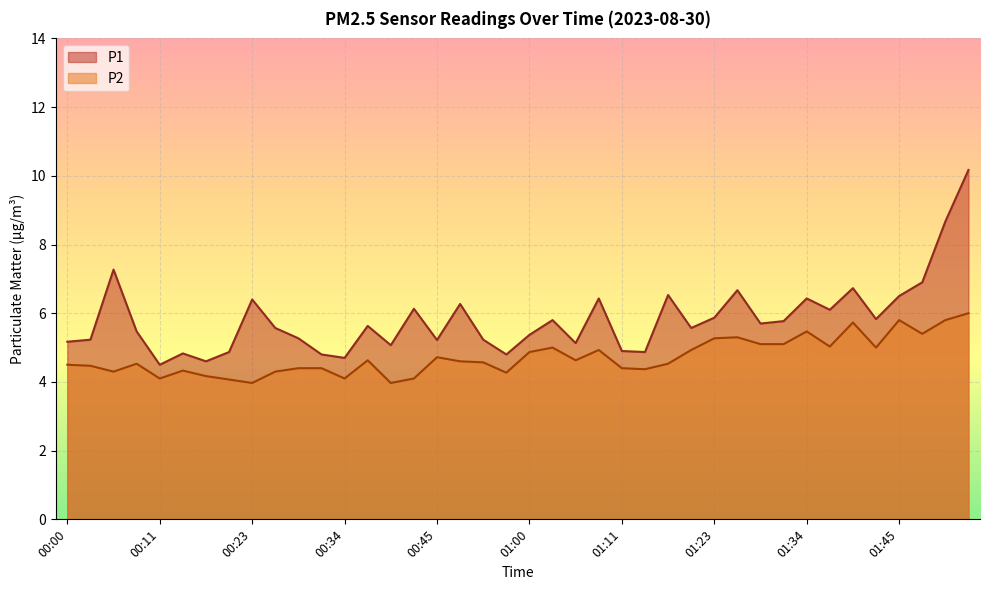

Between 00:37 and 01:17, which series saw the biggest shift?

P1